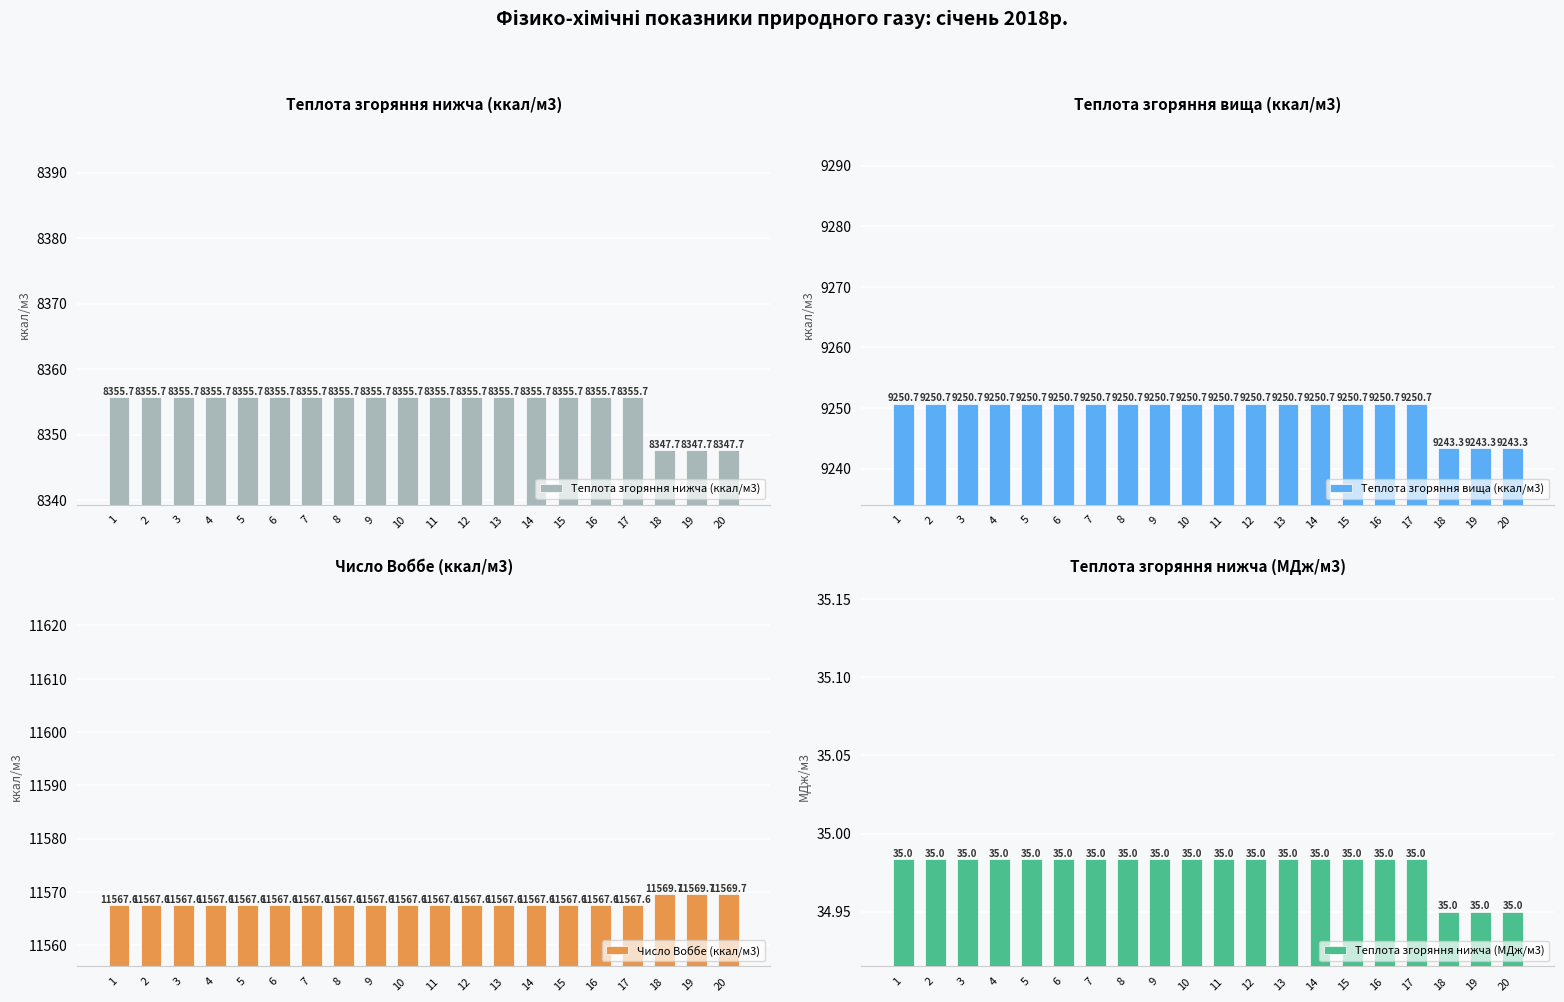

What is the total value across all series at 5?

29209.1